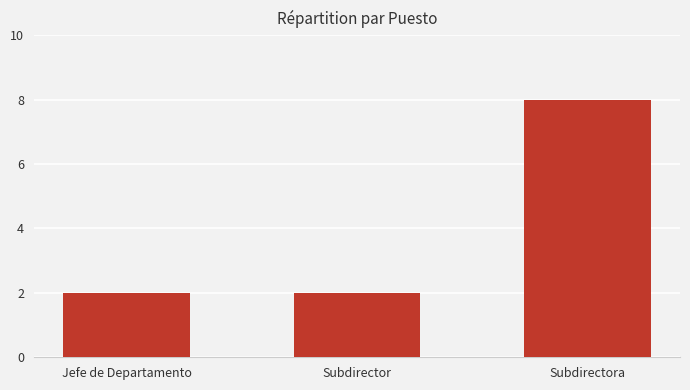

What is the ratio of the value at Jefe de Departamento to the value at Subdirector?

1.0